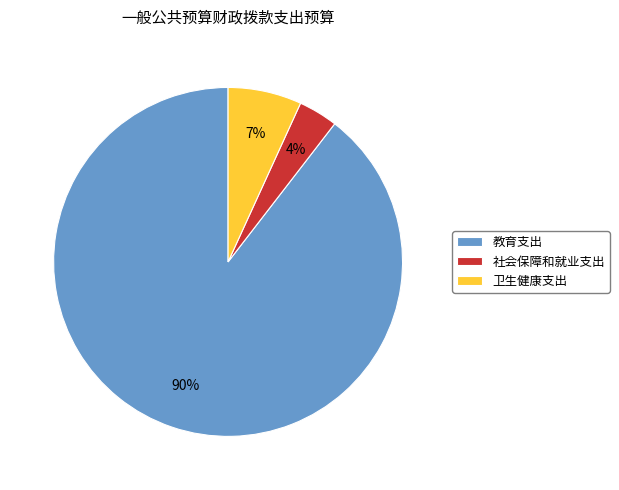

How many segments does this pie chart have?

3